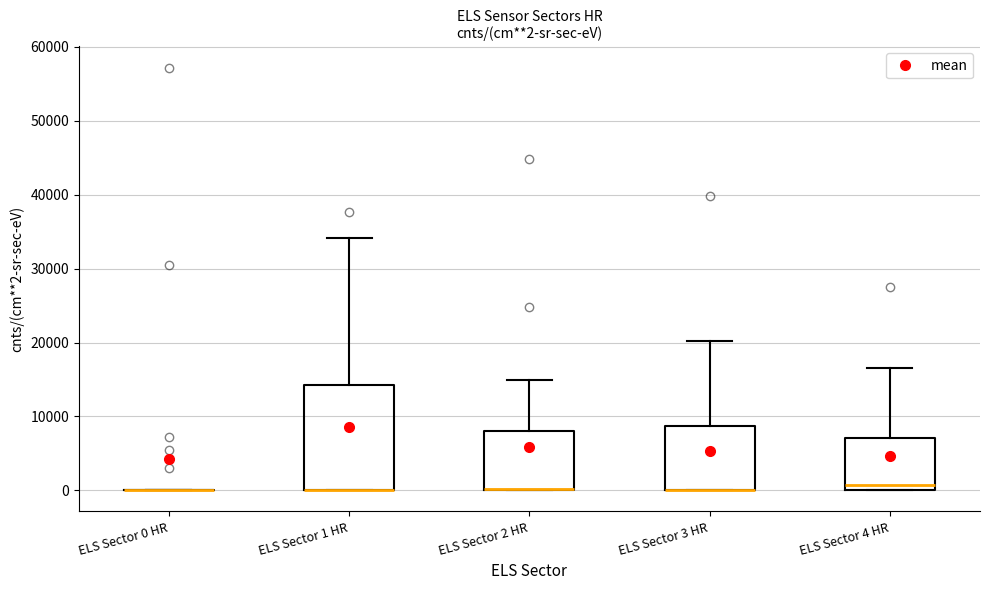

Comparing the boxes themselves (not the whiskers), which one is the tallest?

ELS Sector 1 HR